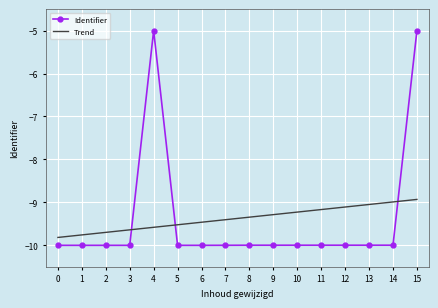

Which series has the largest range (max minus min)?

Identifier